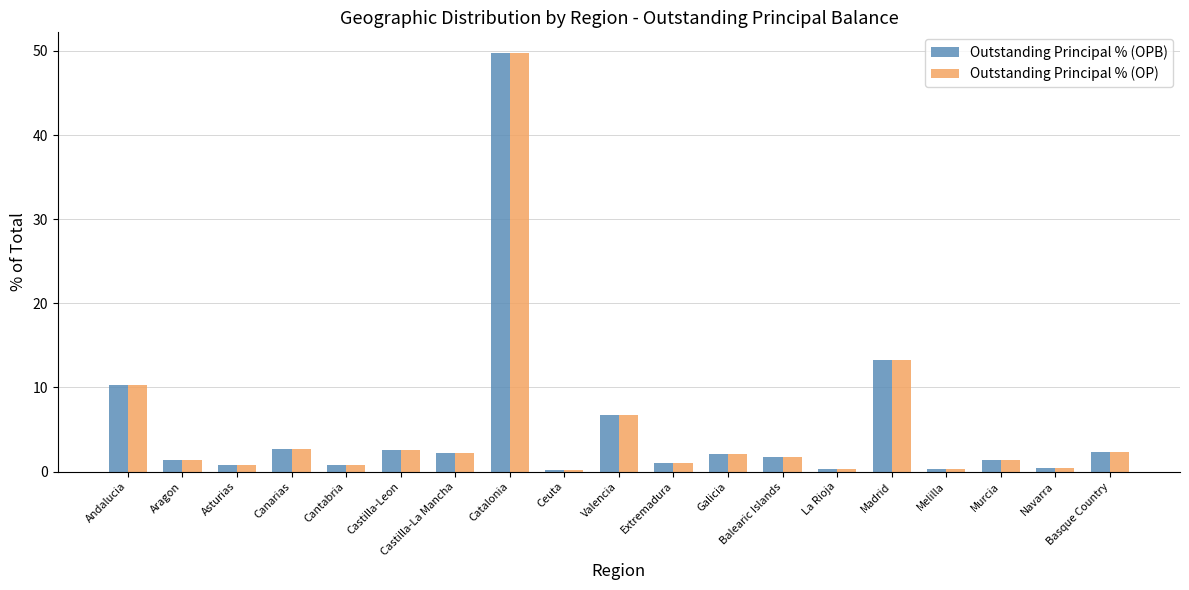

What is the maximum value shown in the chart?

49.7